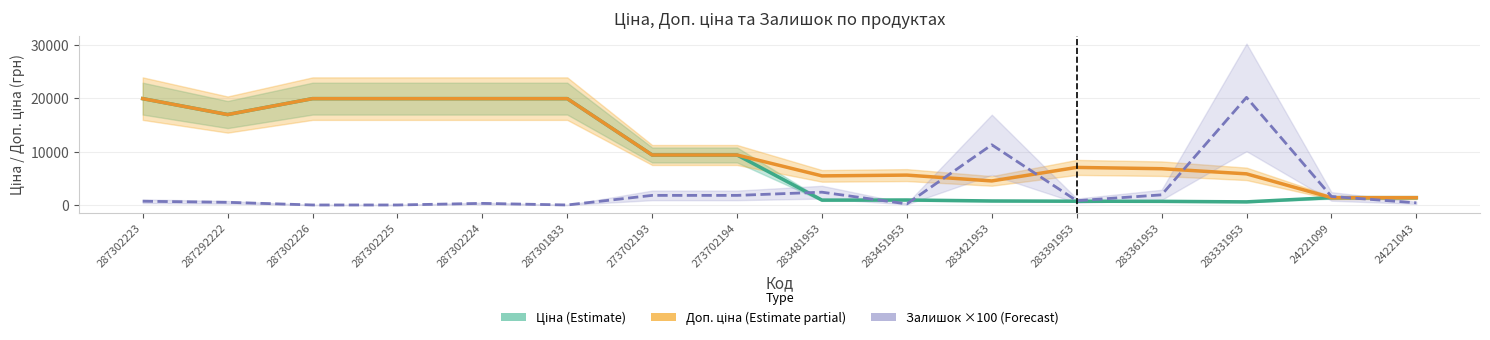

What is the average value of the Залишок ×100 (Forecast) series?

2743.8